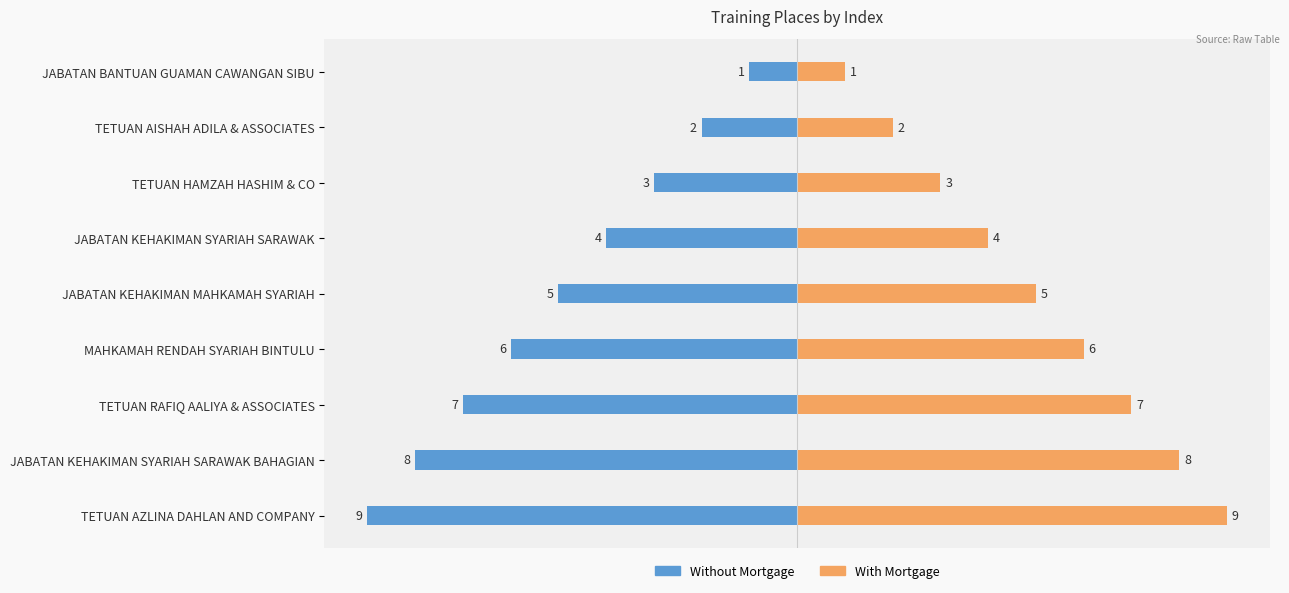

What is the maximum value shown in the chart?

9